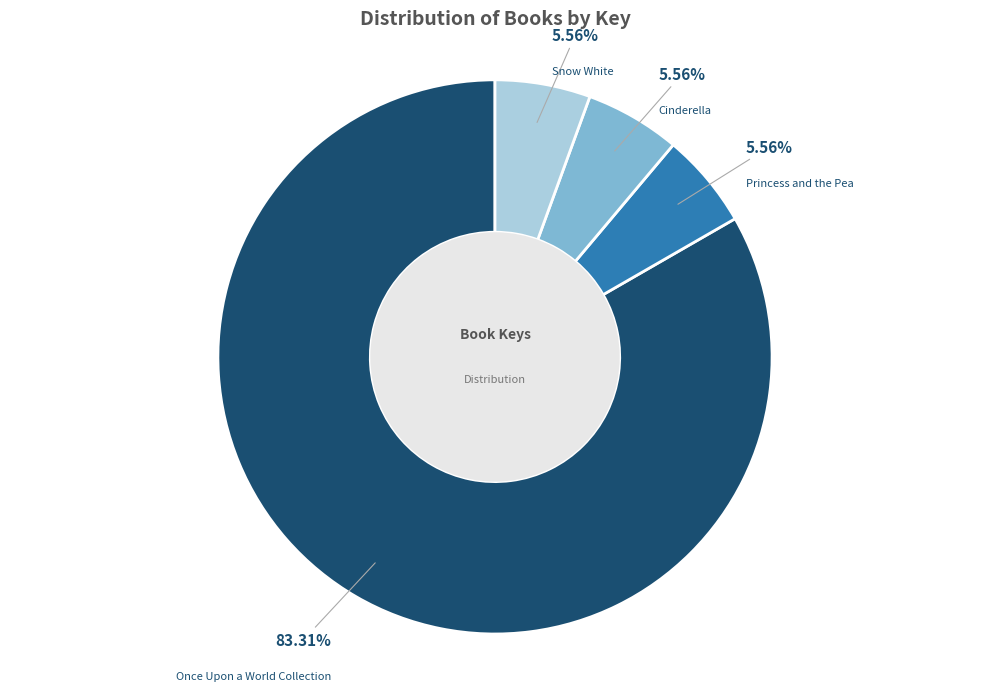

Which category has the biggest portion of the pie?

Once Upon a World Collection